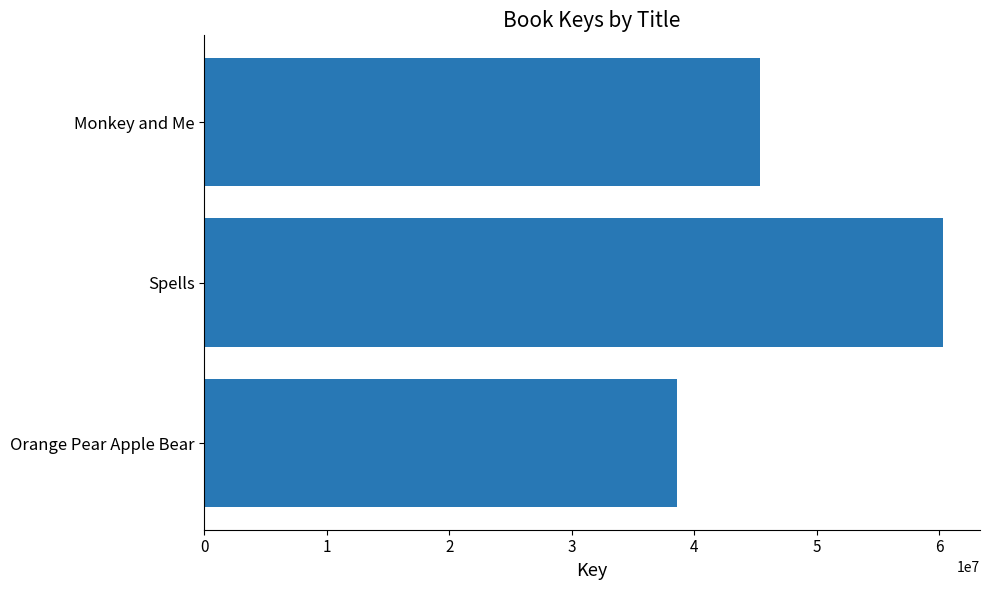

What is the difference between the maximum and minimum values?

21710059